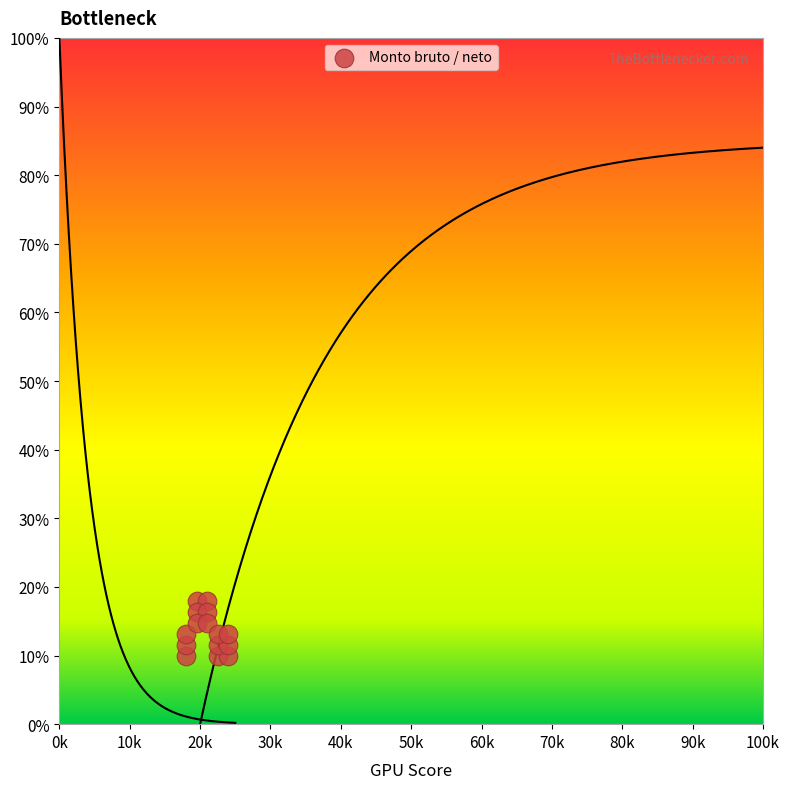

What is the range of X values (max minus min)?

6000.0